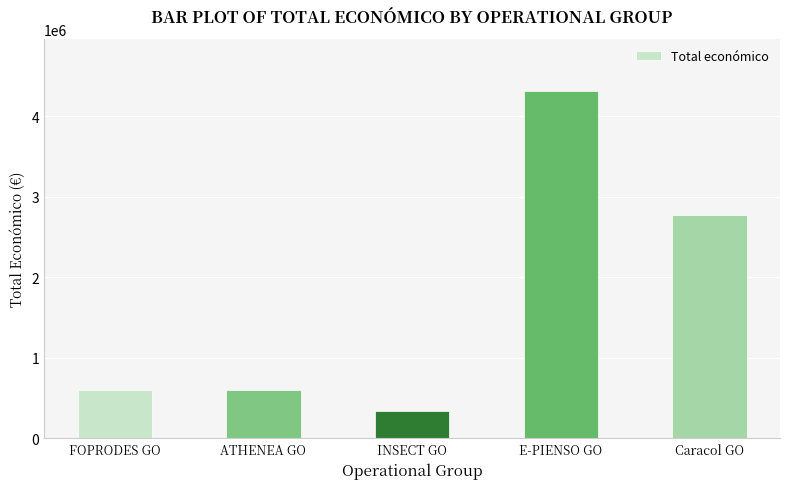

Where is the data nearest to the value 2330308?

Caracol GO